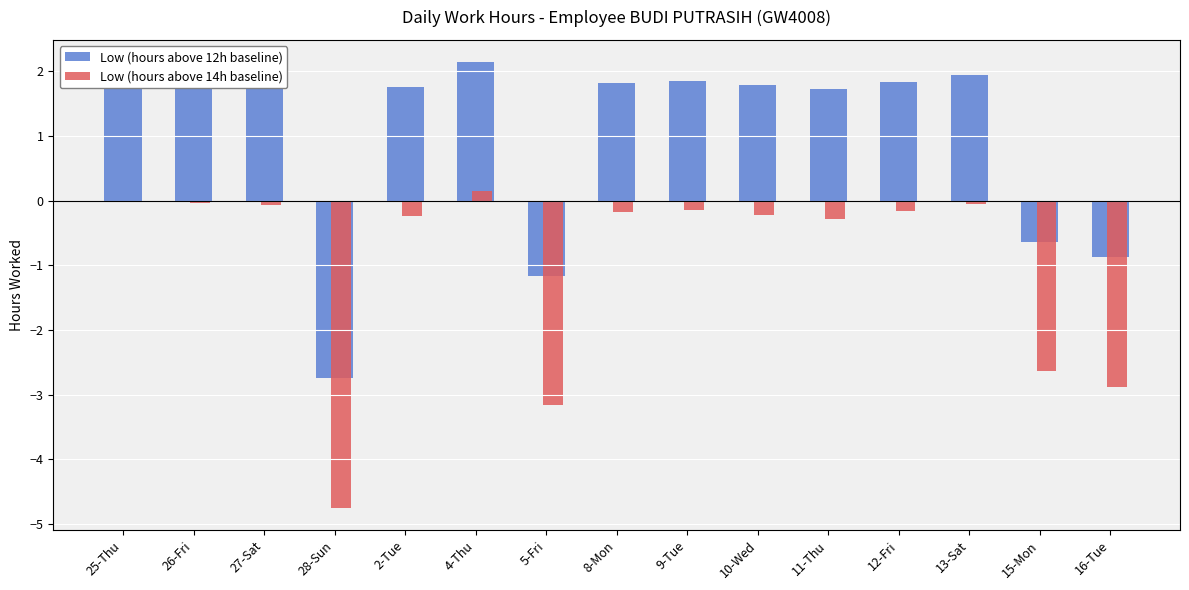

At which label is Low (hours above 14h baseline) closest to -2?

15-Mon